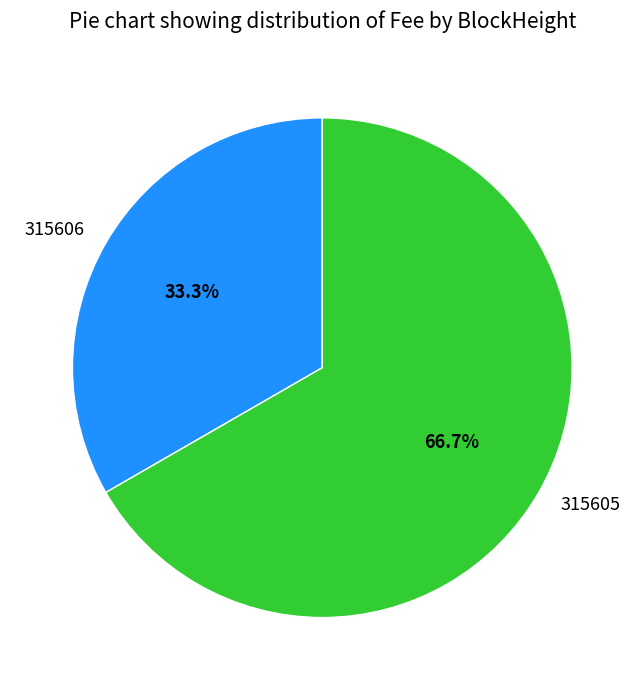

Rank the categories by value from lowest to highest.

315606, 315605